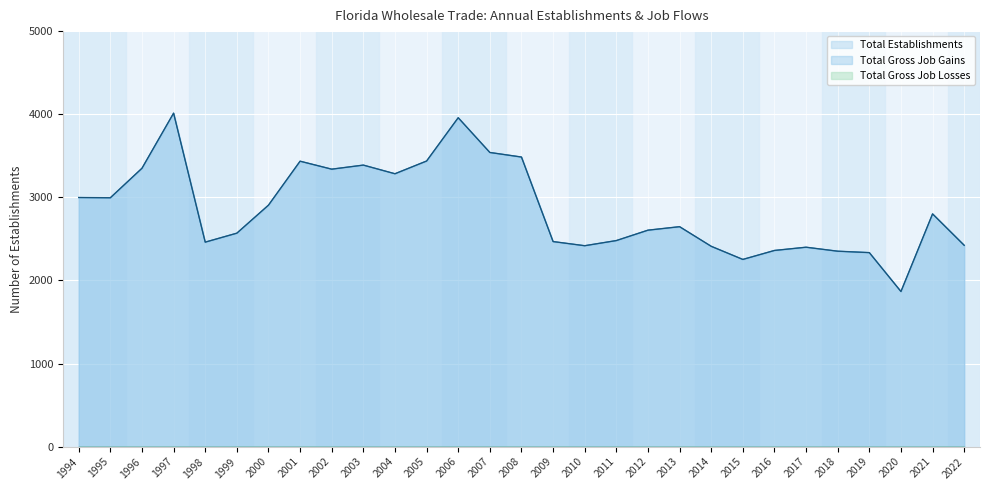

Does the chart display data point markers on the line(s)?

No